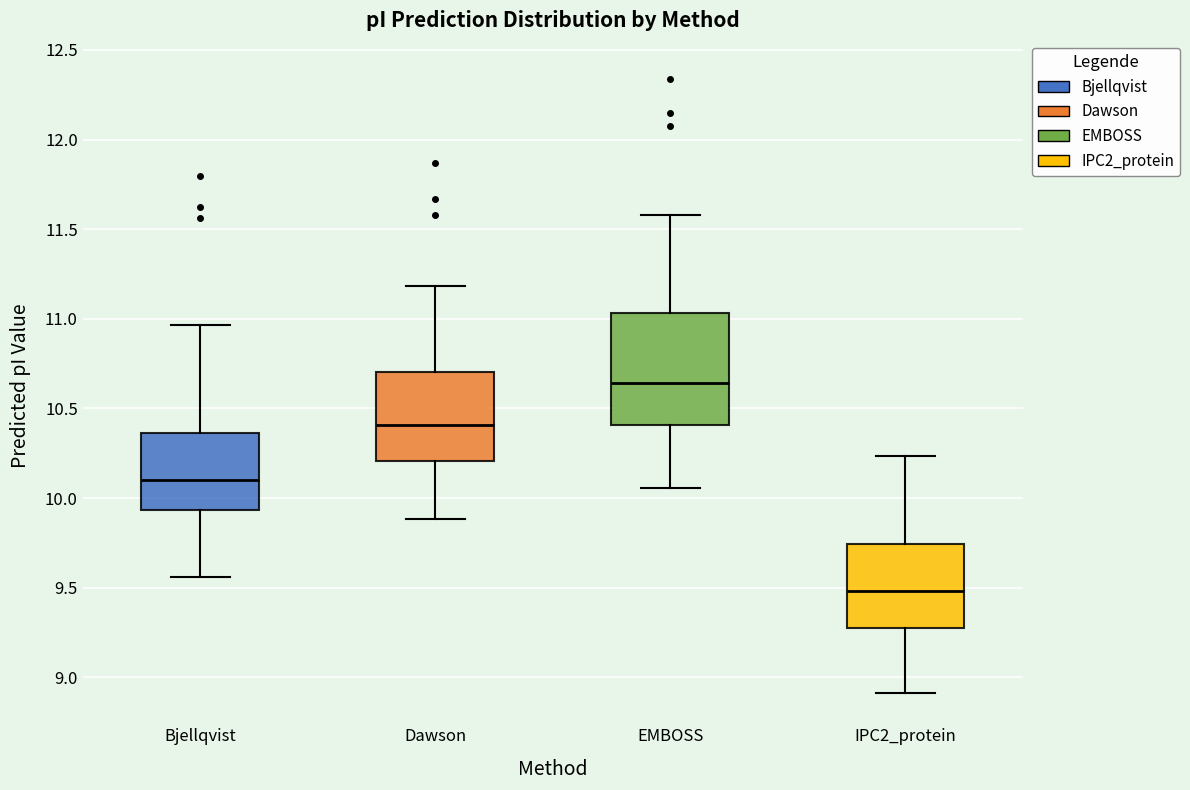

Reading left to right, transcribe this box plot: for each box, give where its median line is, the range the box spans, and where its two whiskers end, as read against the y-axis. The values are not printed on the chart, so give them approximately, as read against the axis.

Bjellqvist: median 10.10, box 9.95 to 10.35, whiskers 9.55 to 10.95
Dawson: median 10.40, box 10.20 to 10.70, whiskers 9.90 to 11.20
EMBOSS: median 10.65, box 10.40 to 11.05, whiskers 10.05 to 11.60
IPC2_protein: median 9.50, box 9.30 to 9.75, whiskers 8.90 to 10.25